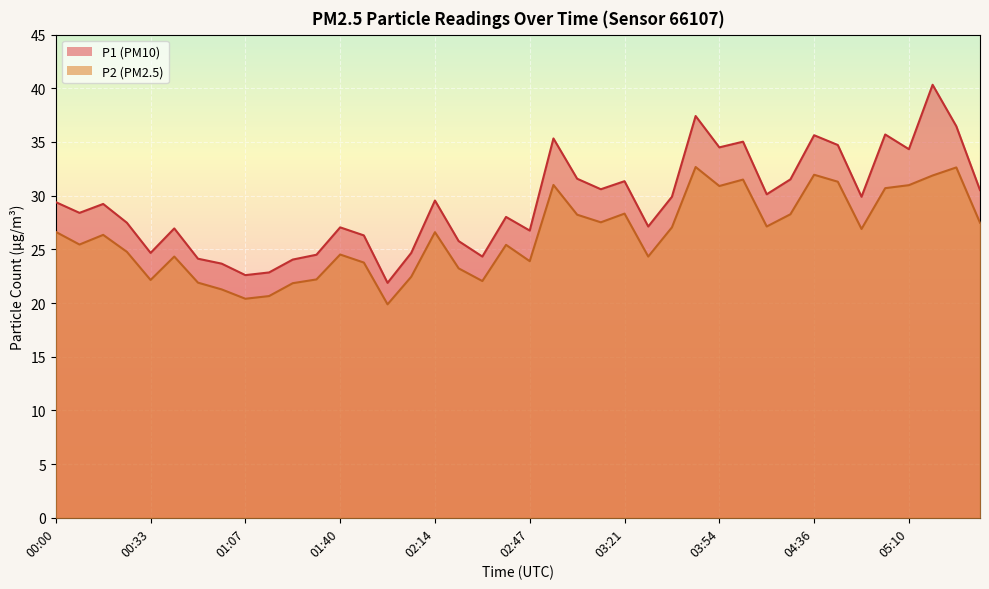

What is the label of the 6th point from the left?

00:42